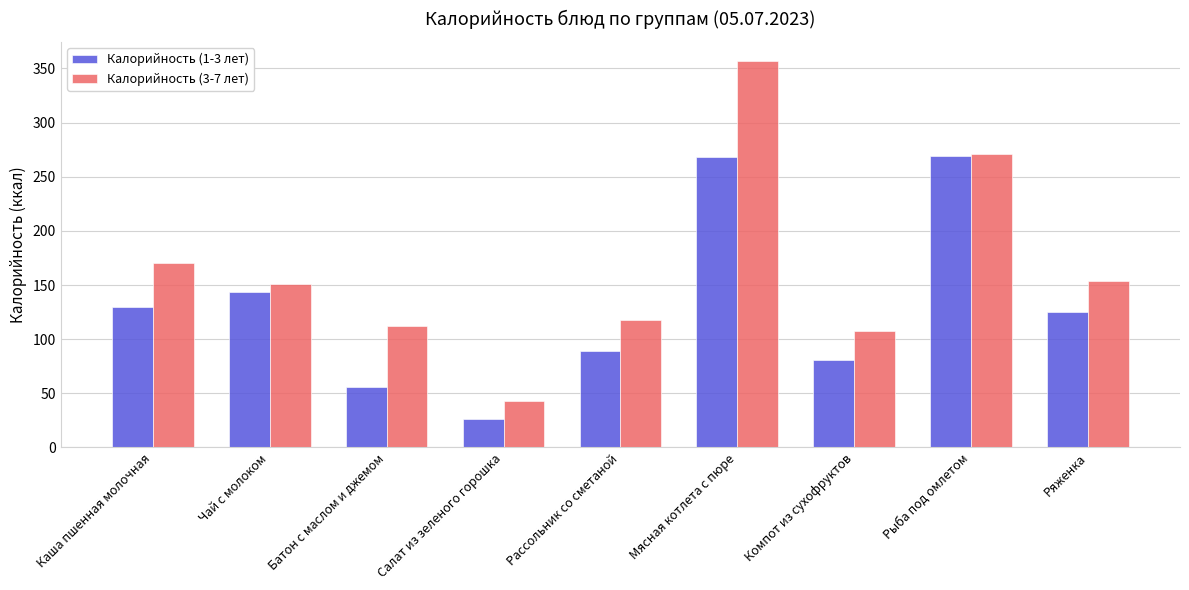

Where does the Калорийность (1-3 лет) series first go above 124?

Каша пшенная молочная